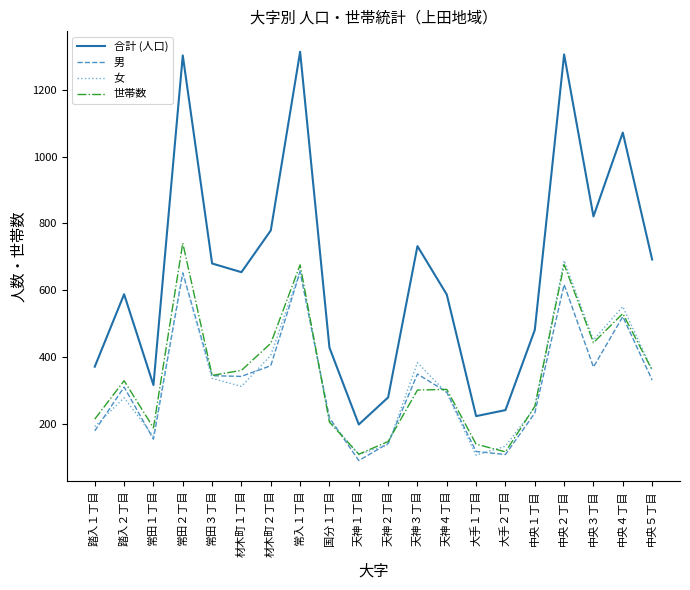

True or false: 女 and 合計 (人口) intersect in this chart.

False